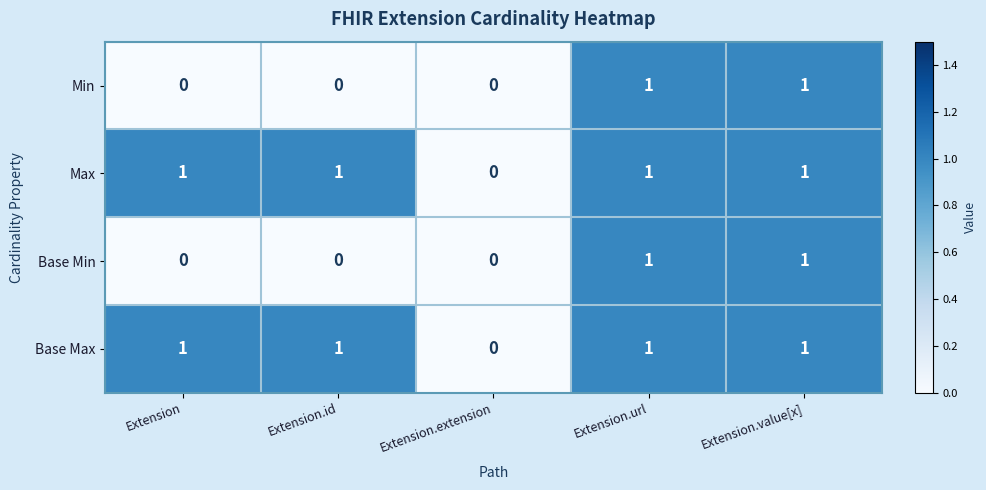

Reading left to right, what are all the values shown in this chart?

Min: Extension=0	Extension.id=0	Extension.extension=0	Extension.url=1	Extension.value[x]=1
Max: Extension=1	Extension.id=1	Extension.extension=0	Extension.url=1	Extension.value[x]=1
Base Min: Extension=0	Extension.id=0	Extension.extension=0	Extension.url=1	Extension.value[x]=1
Base Max: Extension=1	Extension.id=1	Extension.extension=0	Extension.url=1	Extension.value[x]=1